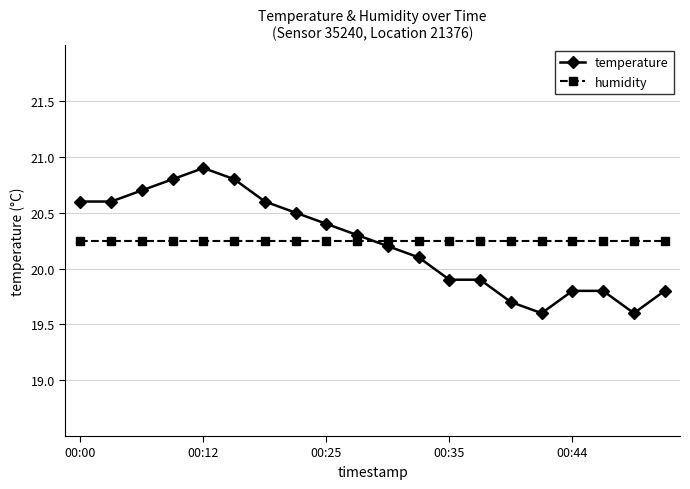

What is the value of the temperature point at the 17th from the left?

19.8